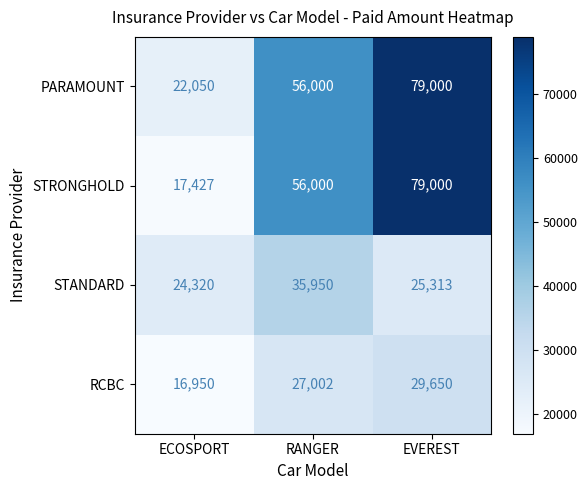

Is it true that PARAMOUNT equals 79000 at EVEREST?

True